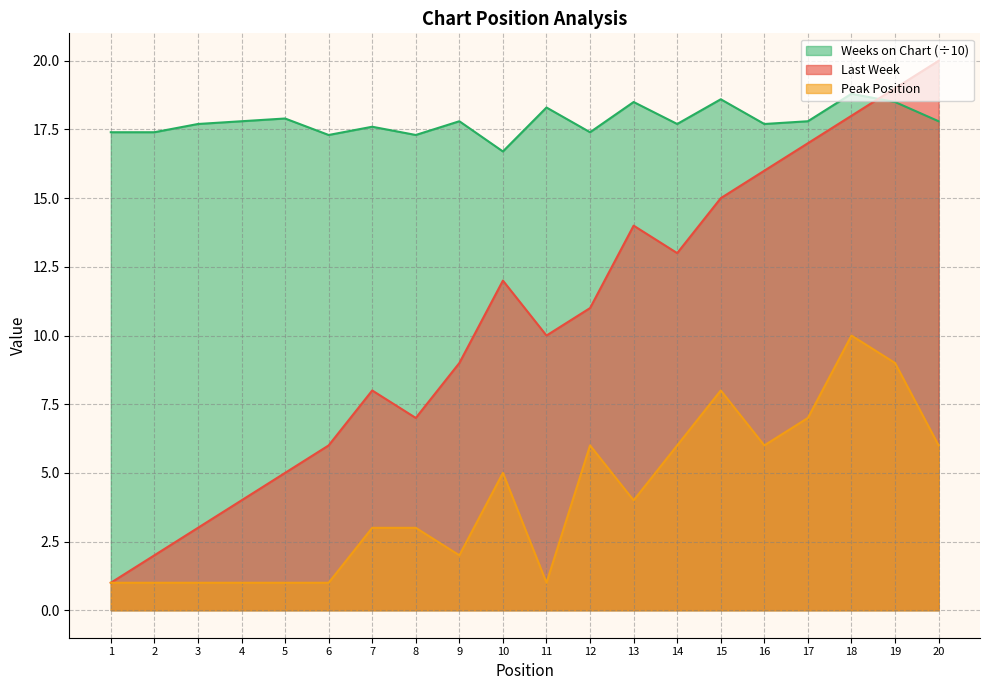

What is the value of the Peak Position point at the 9th from the left?

2.0